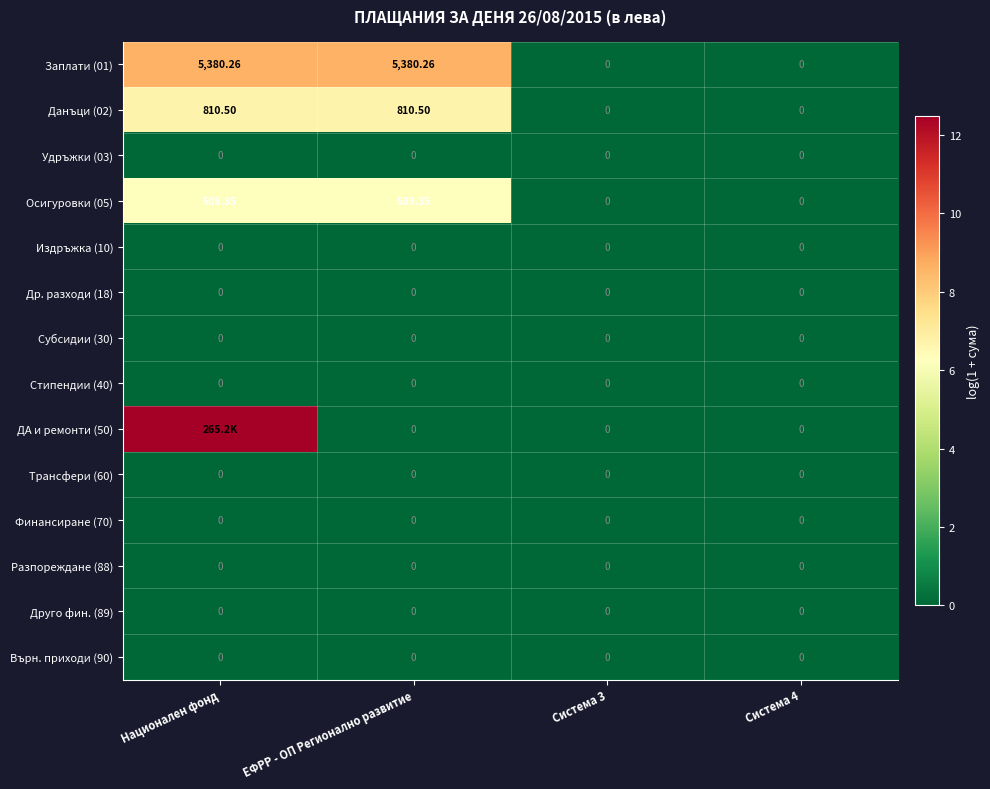

How many distinct data groups are displayed?

14